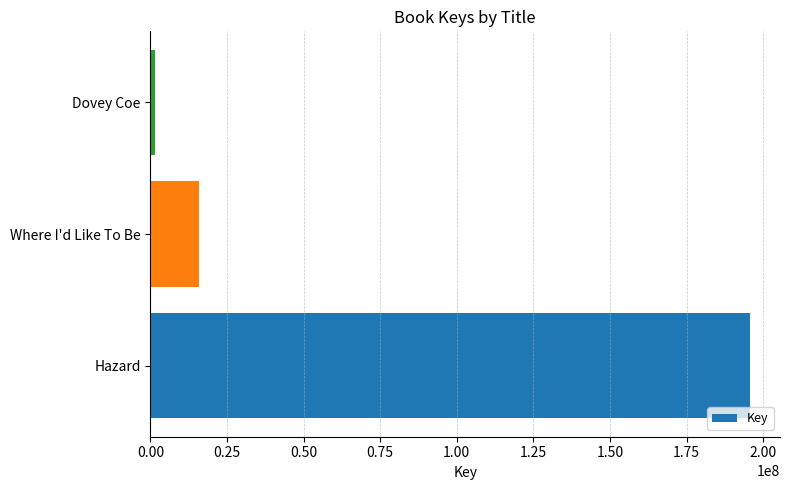

Where is the data nearest to the value 98645794?

Where I'd Like To Be